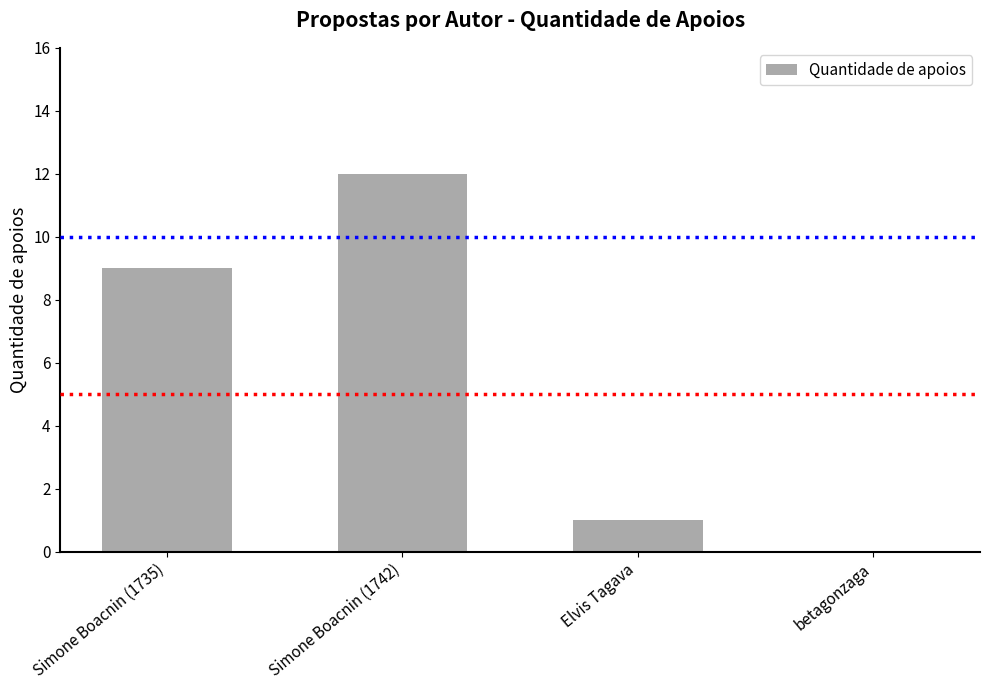

Reading left to right, extract all data points from this chart.

9	12	1	0